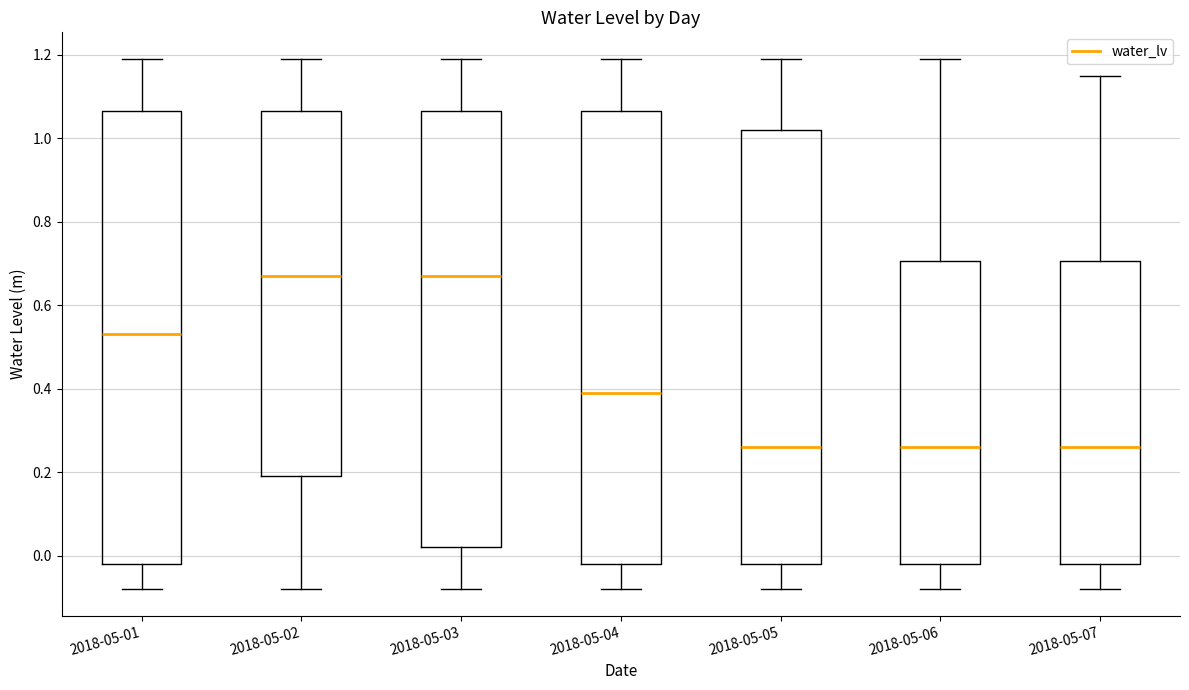

Reading left to right, read every box against the y-axis: the position of its median line, the range the box covers, and the ends of its whiskers. The values are not printed on the chart, so give them approximately, as read against the axis.

2018-05-01: median 0.54, box -0.02 to 1.06, whiskers -0.08 to 1.20
2018-05-02: median 0.68, box 0.20 to 1.06, whiskers -0.08 to 1.20
2018-05-03: median 0.68, box 0.02 to 1.06, whiskers -0.08 to 1.20
2018-05-04: median 0.40, box -0.02 to 1.06, whiskers -0.08 to 1.20
2018-05-05: median 0.26, box -0.02 to 1.02, whiskers -0.08 to 1.20
2018-05-06: median 0.26, box -0.02 to 0.70, whiskers -0.08 to 1.20
2018-05-07: median 0.26, box -0.02 to 0.70, whiskers -0.08 to 1.16